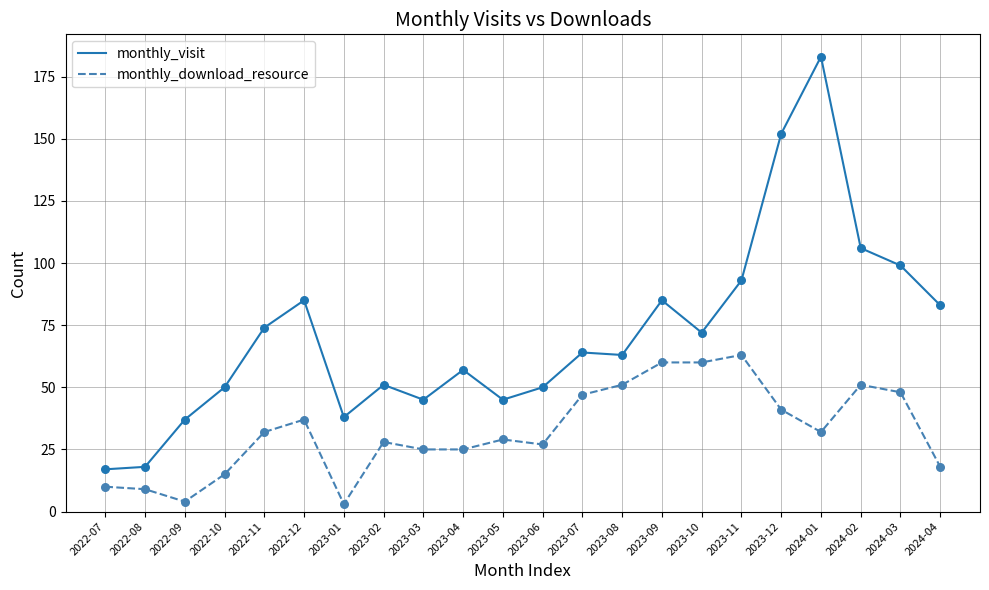

What are all the series names shown in the legend?

monthly_visit, monthly_download_resource